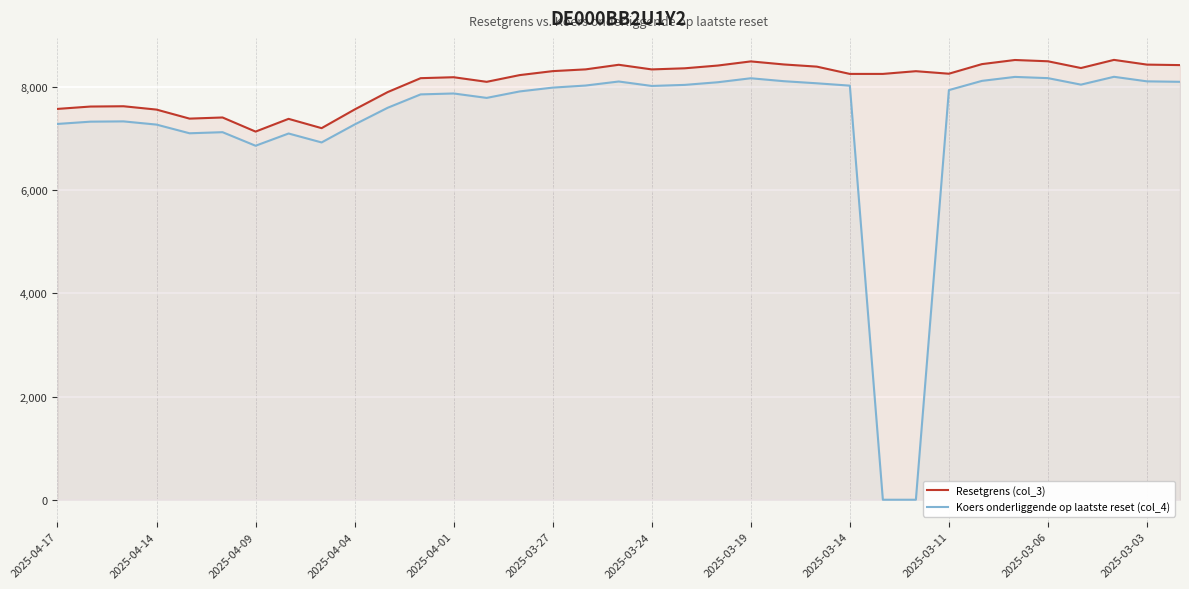

What is the value of the Koers onderliggende op laatste reset (col_4) point at the 4th from the left?

7273.1